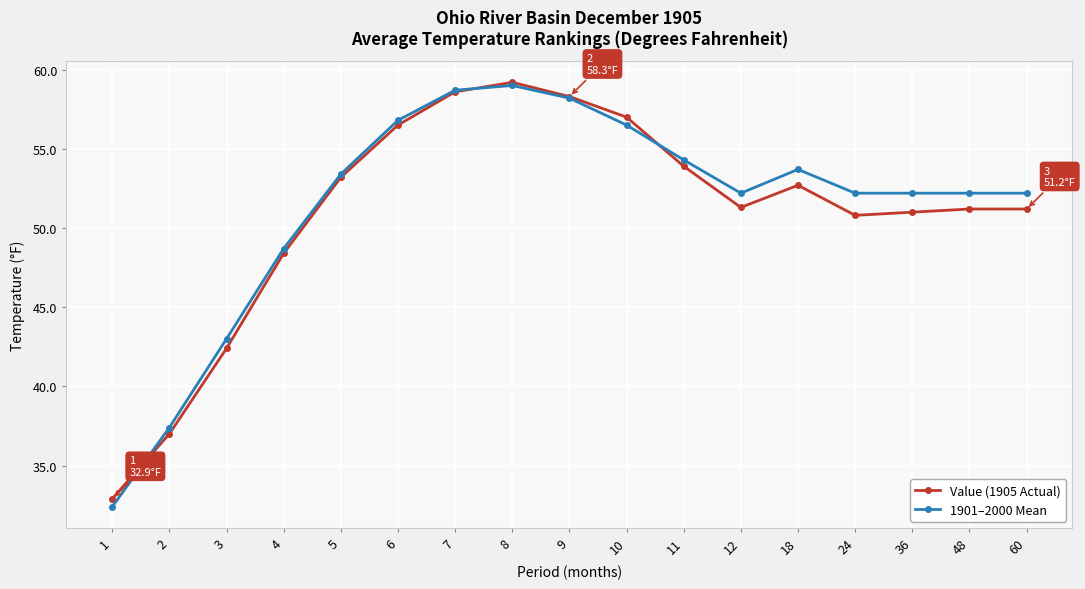

Which series has the largest range (max minus min)?

1901–2000 Mean